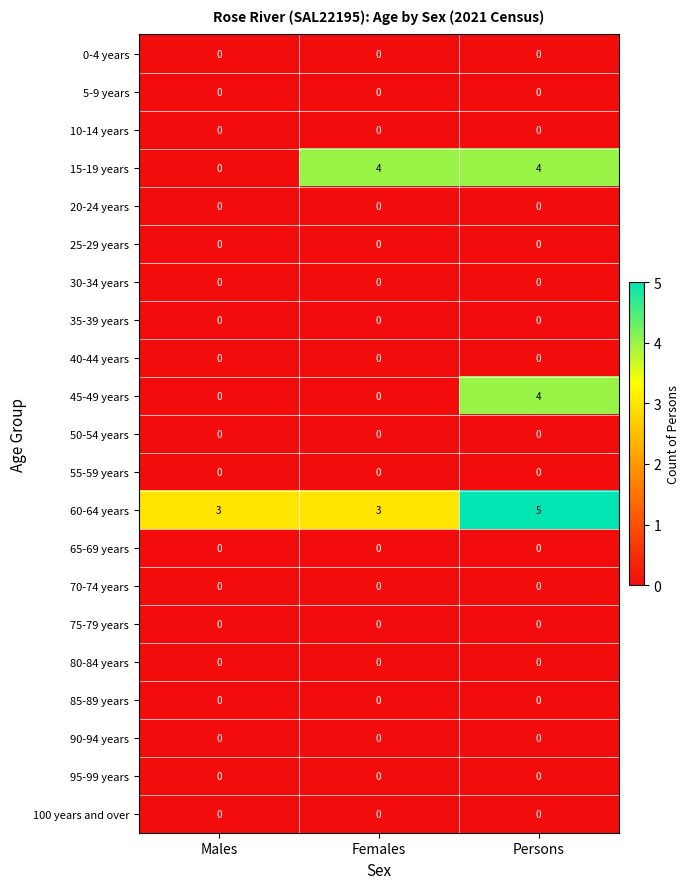

What is the maximum value shown in the chart?

5